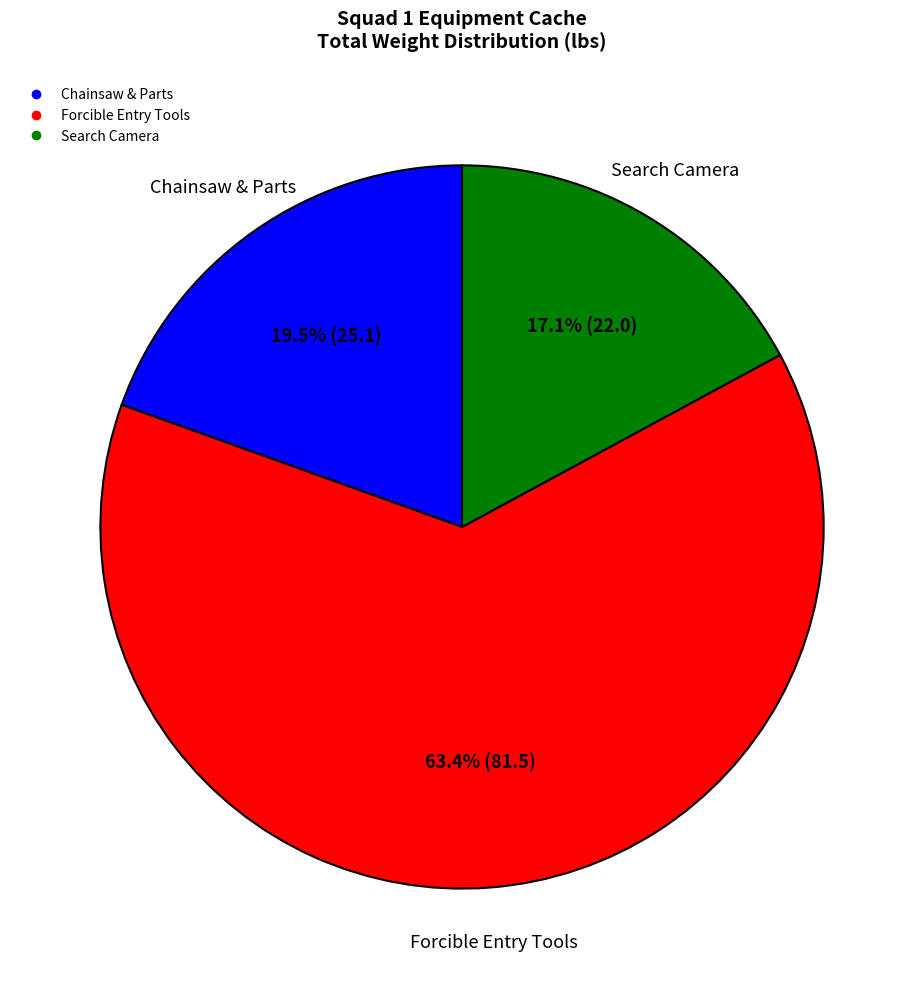

Does any single category account for the majority?

Yes